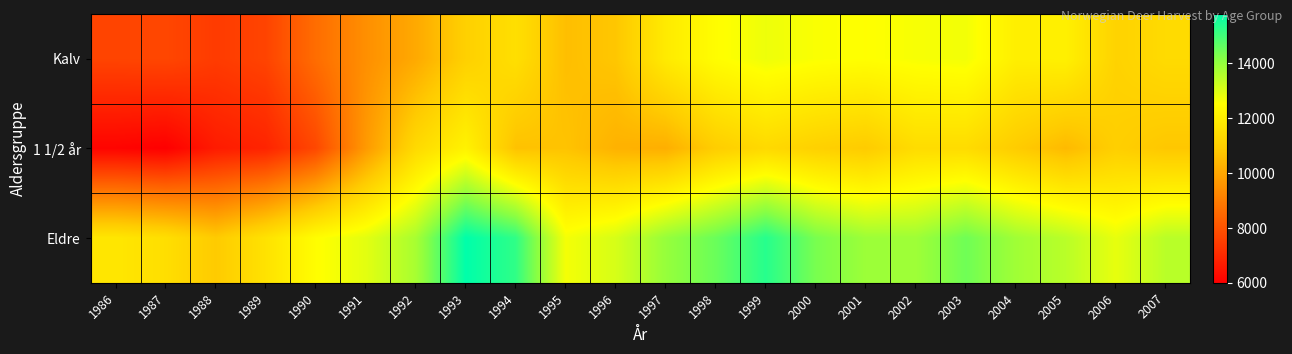

Rank the series by their maximum value, from lowest to highest.

1 1/2 år, Kalv, Eldre